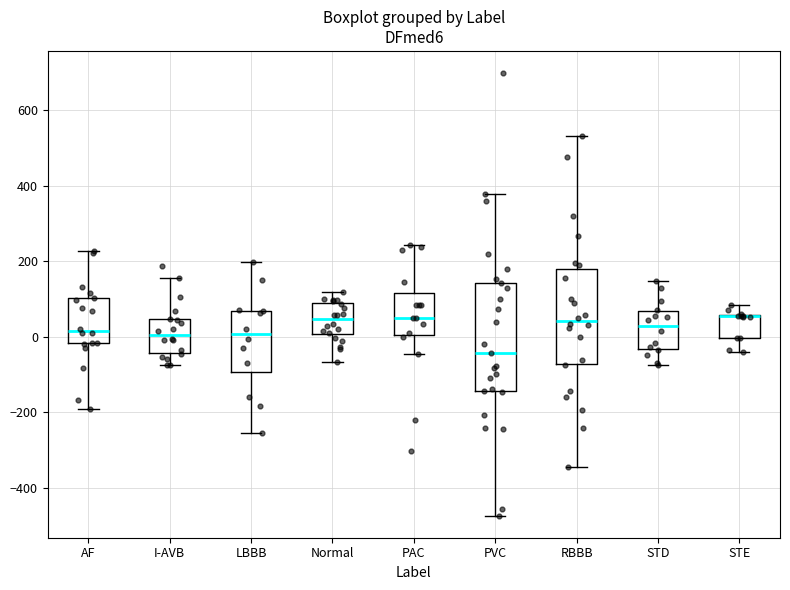

Comparing the boxes themselves (not the whiskers), which one is the tallest?

PVC